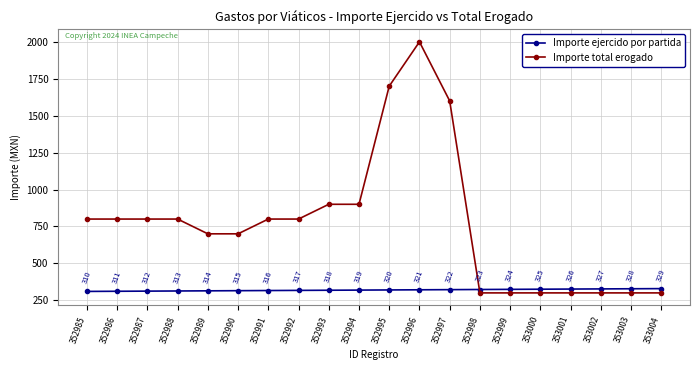

Count the number of data series in this chart.

2